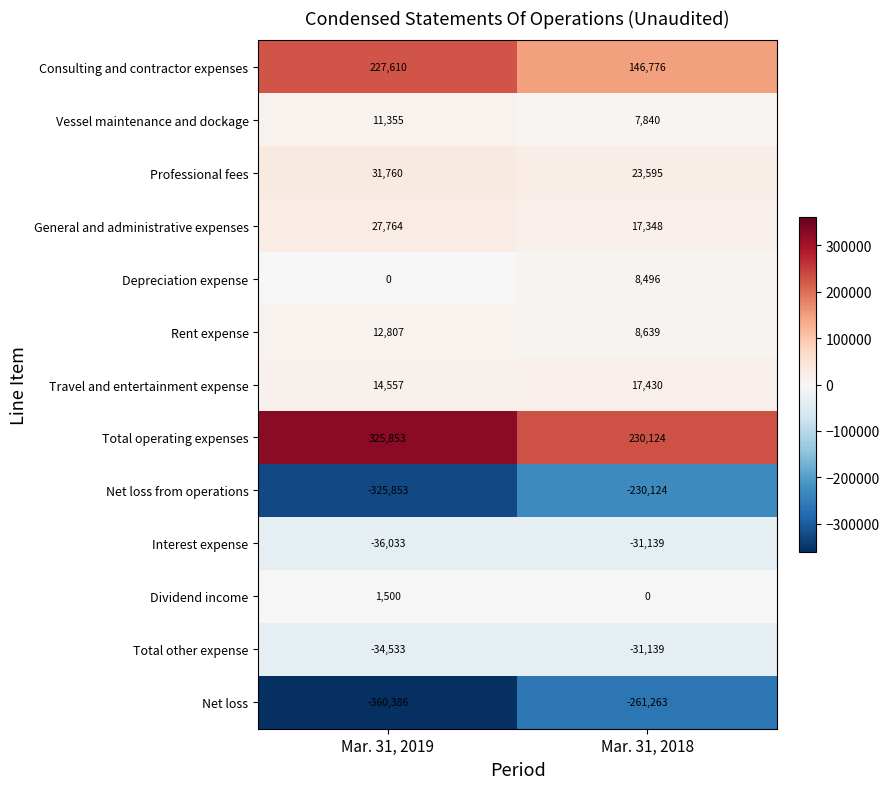

List the labels in order of Dividend income value, smallest first.

Mar. 31, 2018, Mar. 31, 2019